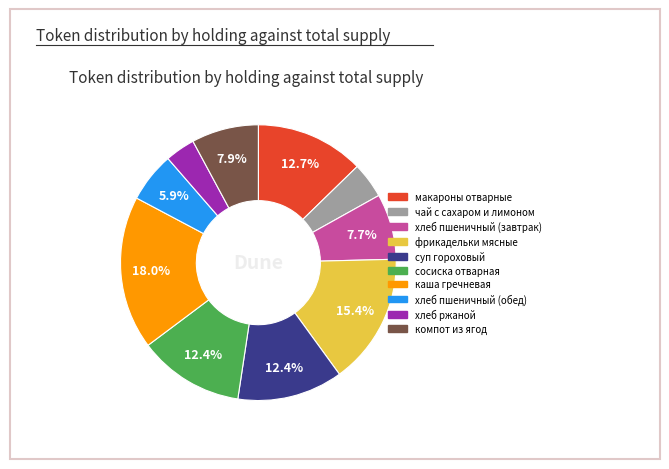

What is the smallest slice in the pie chart?

хлеб ржаной